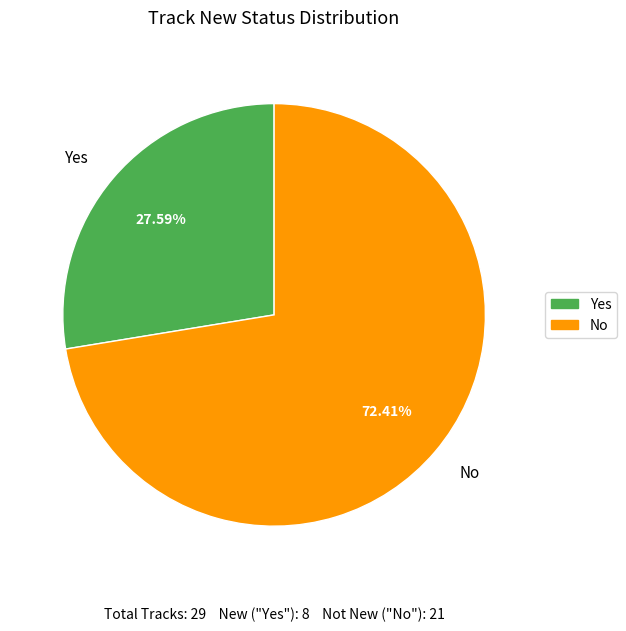

The Yes slice represents 28% of the pie. True or false?

True